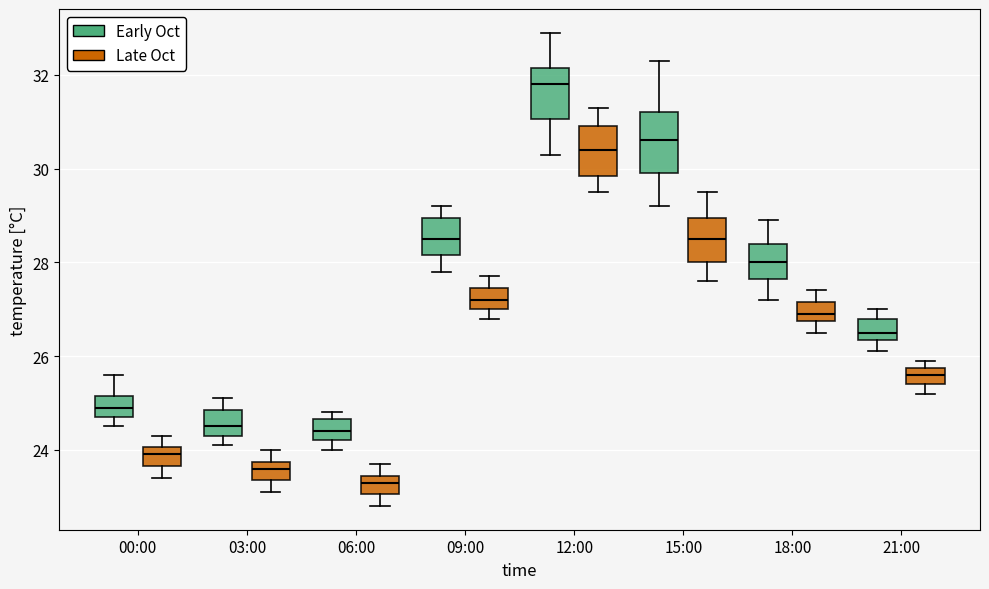

Reading left to right, read every box against the y-axis: the position of its median line, the range the box covers, and the ends of its whiskers. The values are not printed on the chart, so give them approximately, as read against the axis.

00:00 (Early Oct): median 25.0, box 24.8 to 25.2, whiskers 24.6 to 25.6
00:00 (Late Oct): median 24.0 (inside the box), box 23.6 to 24.0, whiskers 23.4 to 24.4
03:00 (Early Oct): median 24.6, box 24.4 to 24.8, whiskers 24.2 to 25.2
03:00 (Late Oct): median 23.6, box 23.4 to 23.8, whiskers 23.2 to 24.0
06:00 (Early Oct): median 24.4, box 24.2 to 24.6, whiskers 24.0 to 24.8
06:00 (Late Oct): median 23.4 (inside the box), box 23.0 to 23.4, whiskers 22.8 to 23.8
09:00 (Early Oct): median 28.6, box 28.2 to 29.0, whiskers 27.8 to 29.2
09:00 (Late Oct): median 27.2, box 27.0 to 27.4, whiskers 26.8 to 27.8
12:00 (Early Oct): median 31.8, box 31.0 to 32.2, whiskers 30.4 to 33.0
12:00 (Late Oct): median 30.4, box 29.8 to 31.0, whiskers 29.6 to 31.4
15:00 (Early Oct): median 30.6, box 30.0 to 31.2, whiskers 29.2 to 32.4
15:00 (Late Oct): median 28.6, box 28.0 to 29.0, whiskers 27.6 to 29.6
18:00 (Early Oct): median 28.0, box 27.6 to 28.4, whiskers 27.2 to 29.0
18:00 (Late Oct): median 27.0, box 26.8 to 27.2, whiskers 26.6 to 27.4
21:00 (Early Oct): median 26.6, box 26.4 to 26.8, whiskers 26.2 to 27.0
21:00 (Late Oct): median 25.6, box 25.4 to 25.8, whiskers 25.2 to 26.0